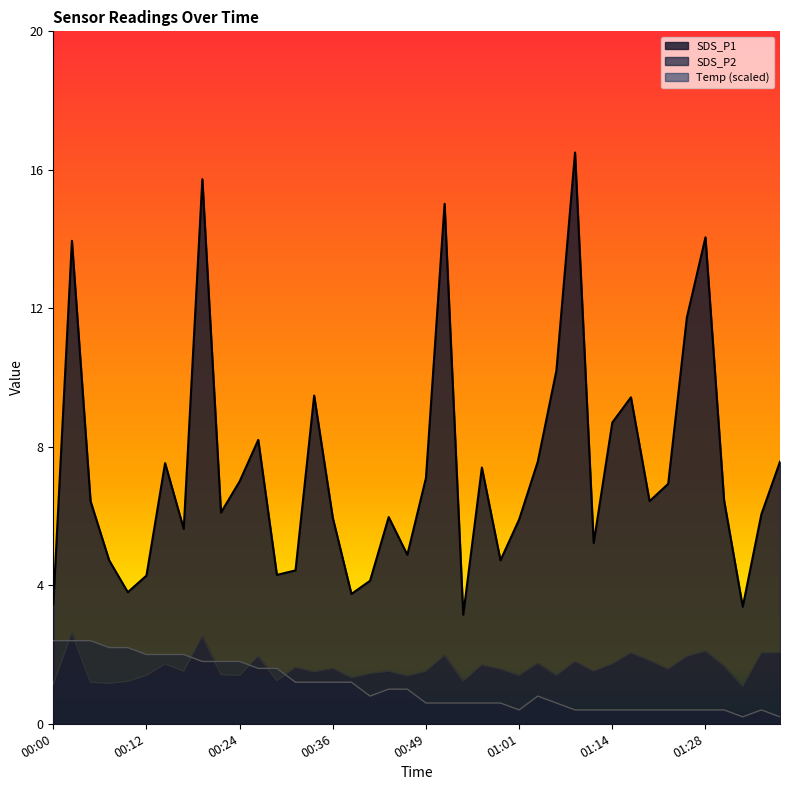

What is the label of the 6th point from the right?

01:25